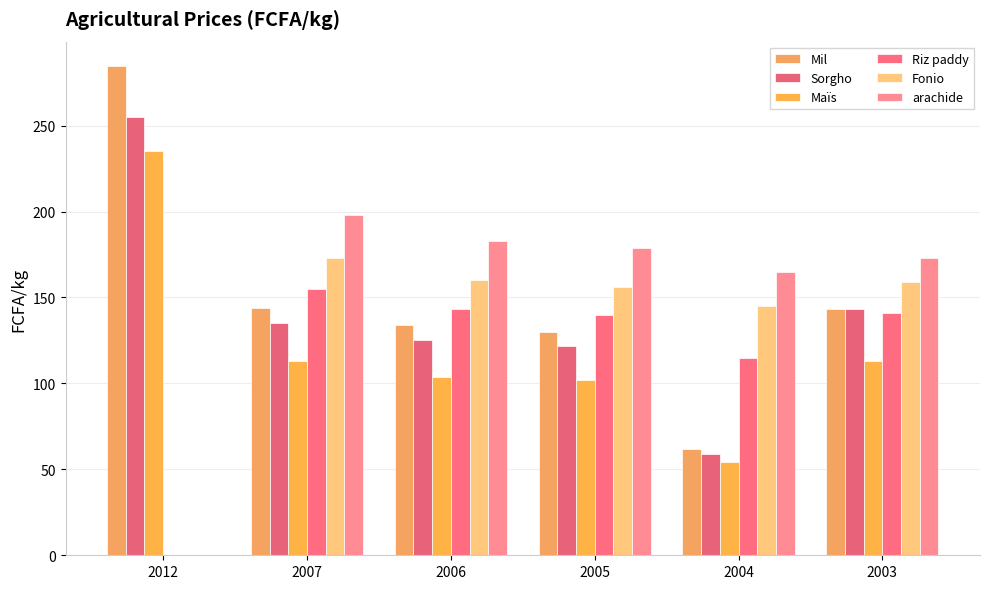

What is the spread (max minus min) of values at 2004?

111.0